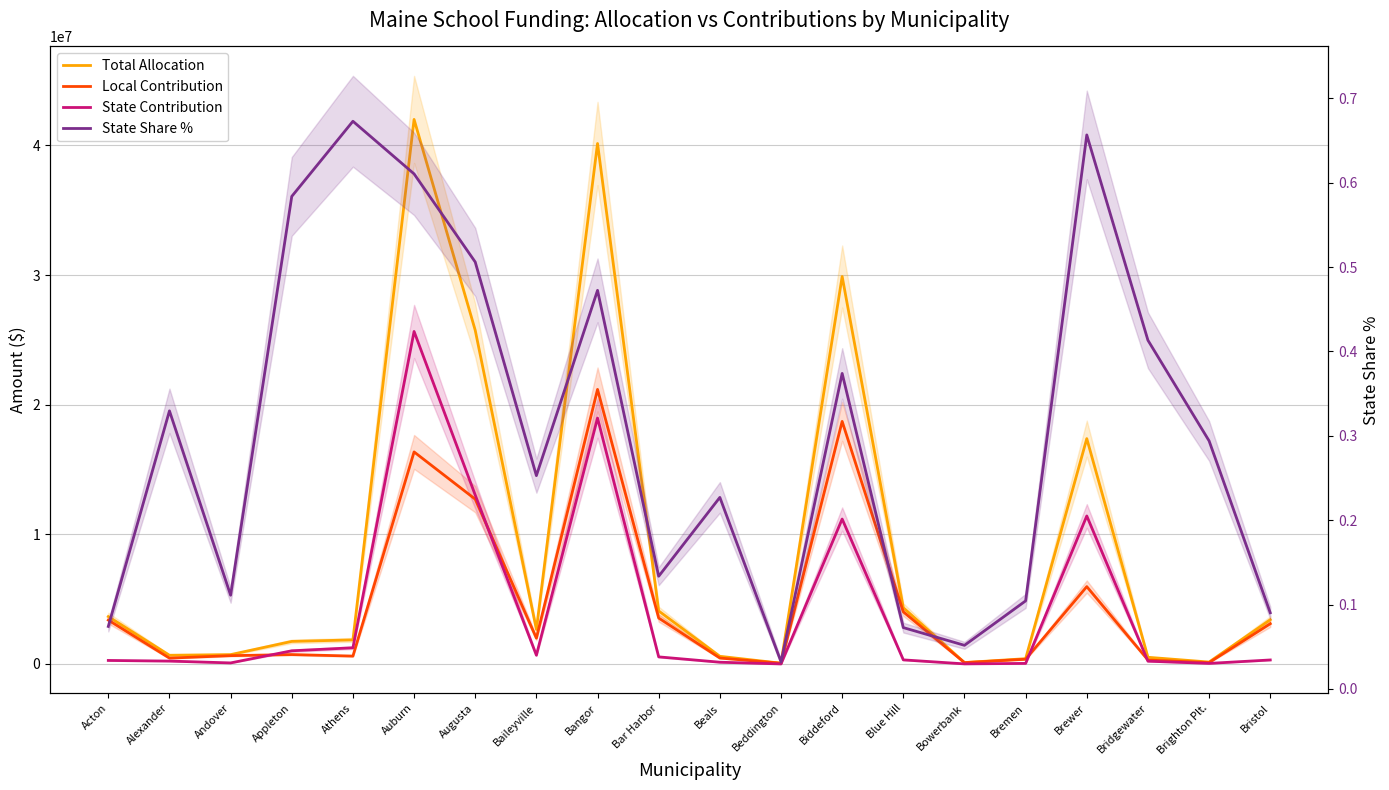

What is the difference between the State Share % values at Beals and Appleton?

0.4